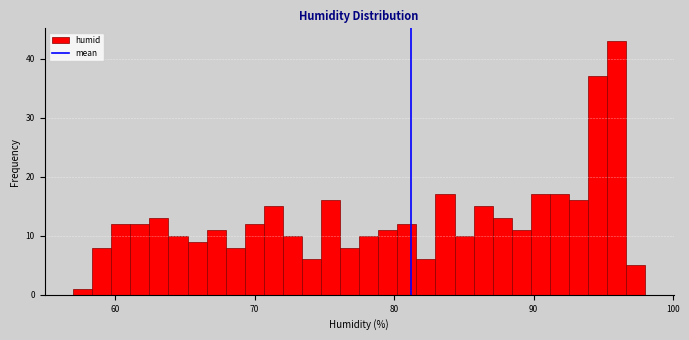

Read against the x-axis, roughly where is the centre of the tallest bar?

96